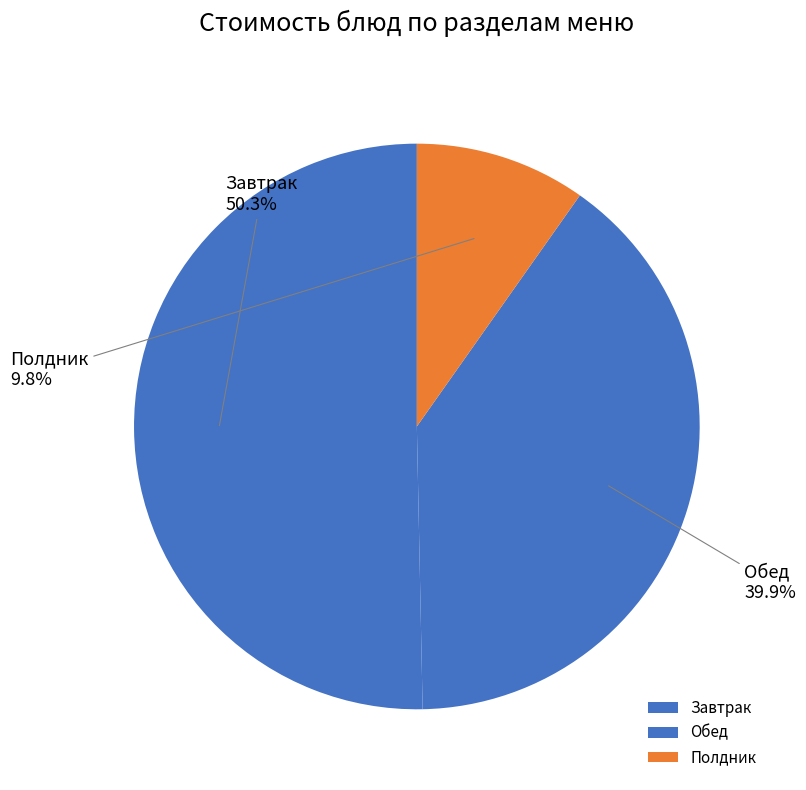

What percentage is NOT represented by Завтрак?

49.7%